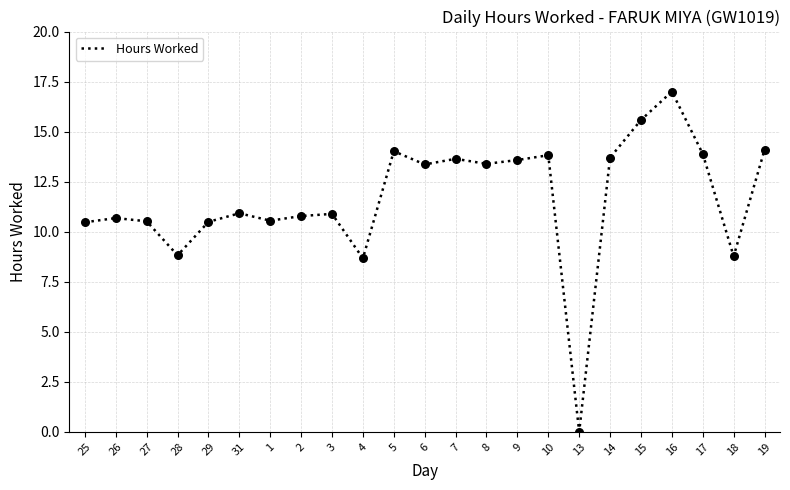

What is the change in value from 28 to 1?

+1.7